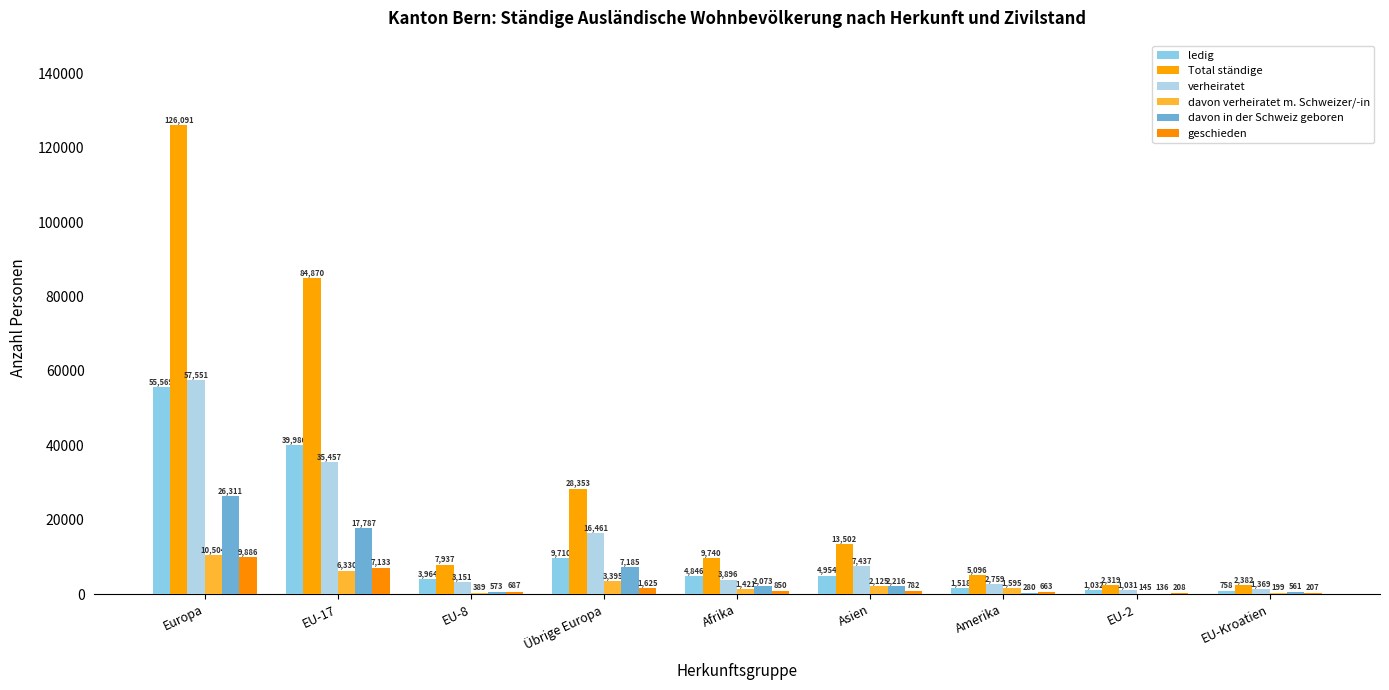

At which category is the sum across all series the highest?

Europa